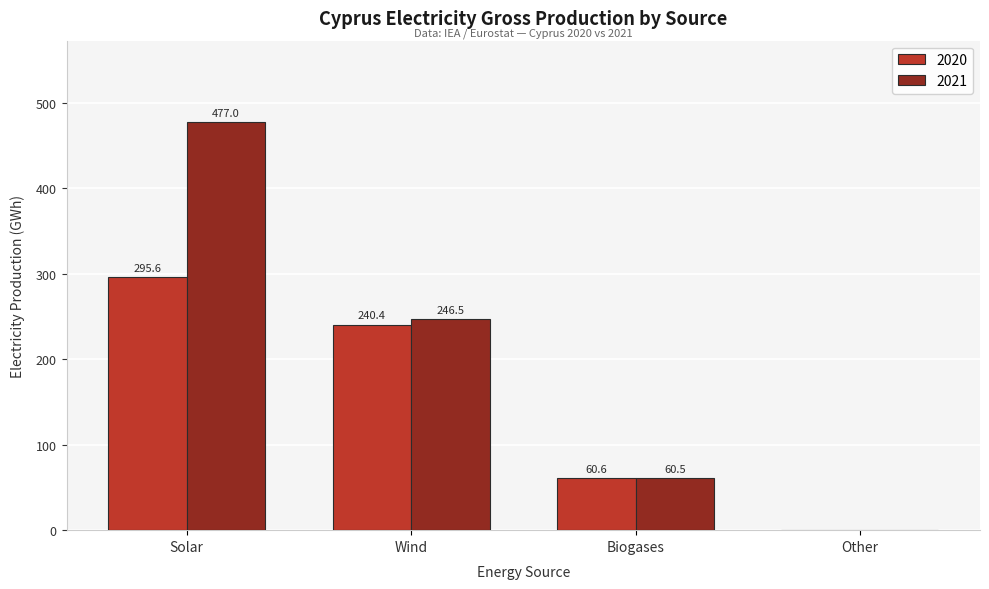

What are all the series names shown in the legend?

2020, 2021